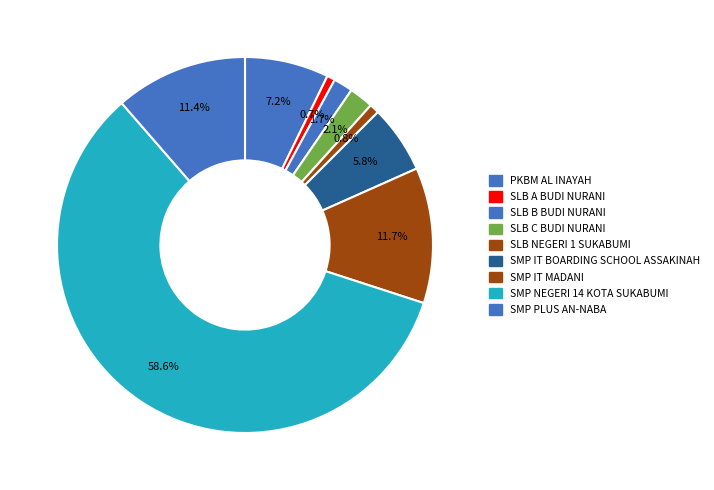

Does SMP NEGERI 14 KOTA SUKABUMI represent more than half of the total?

Yes